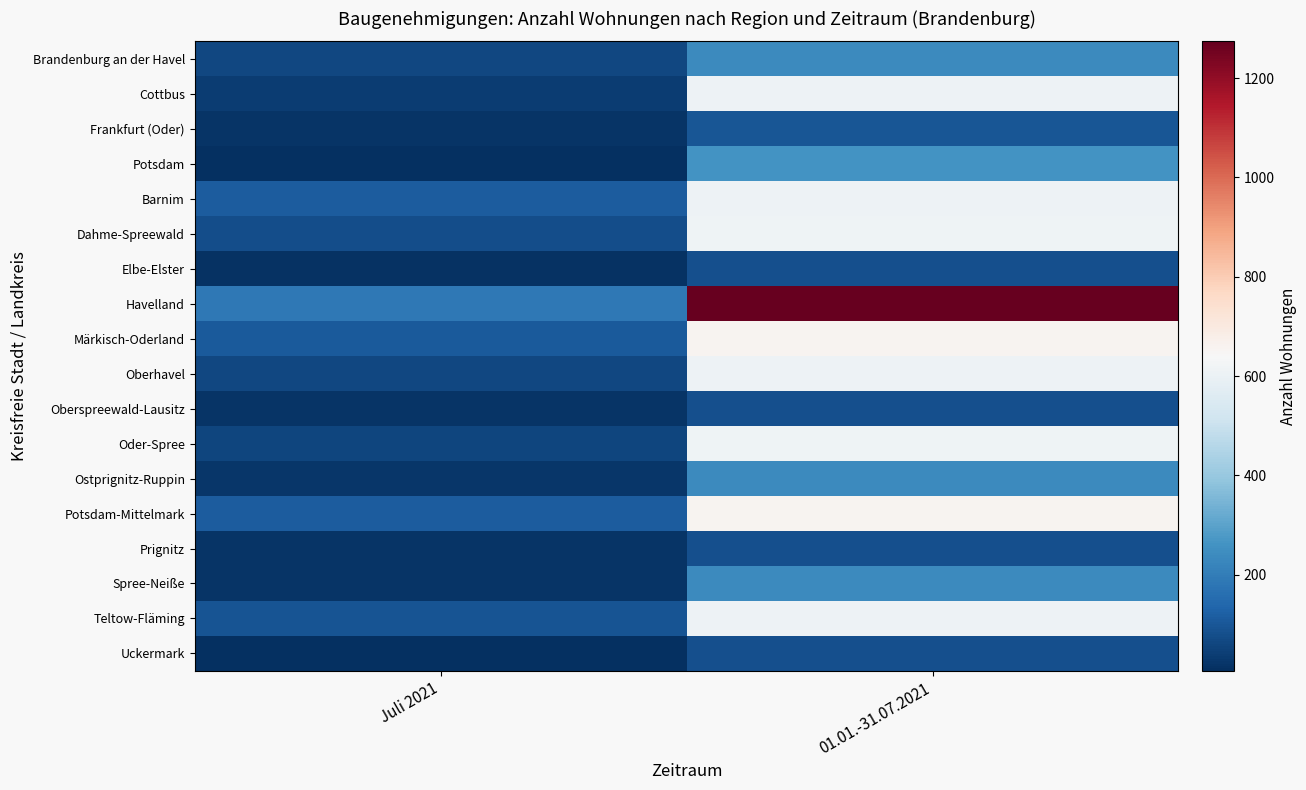

Which has a higher value, Juli 2021 or 01.01.-31.07.2021?

01.01.-31.07.2021